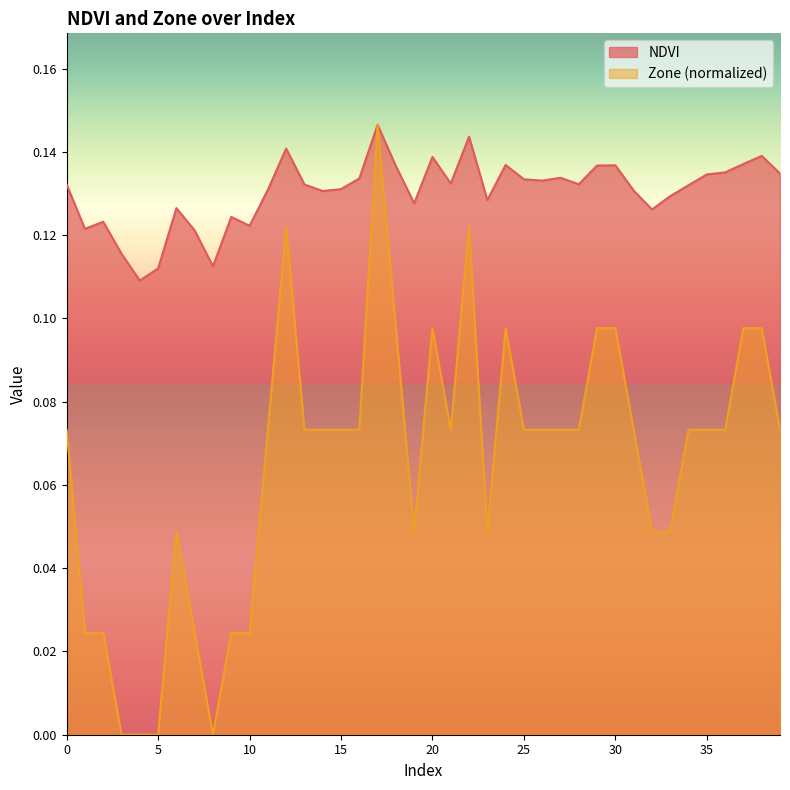

What are all the series names shown in the legend?

NDVI, Zone (normalized)